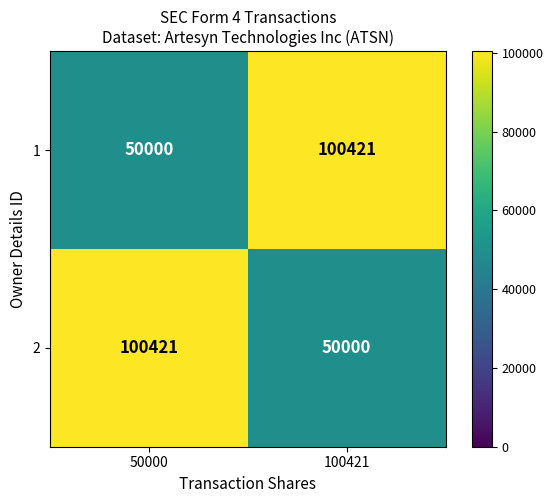

The 1 series shows 67492 at 50000. True or false?

False